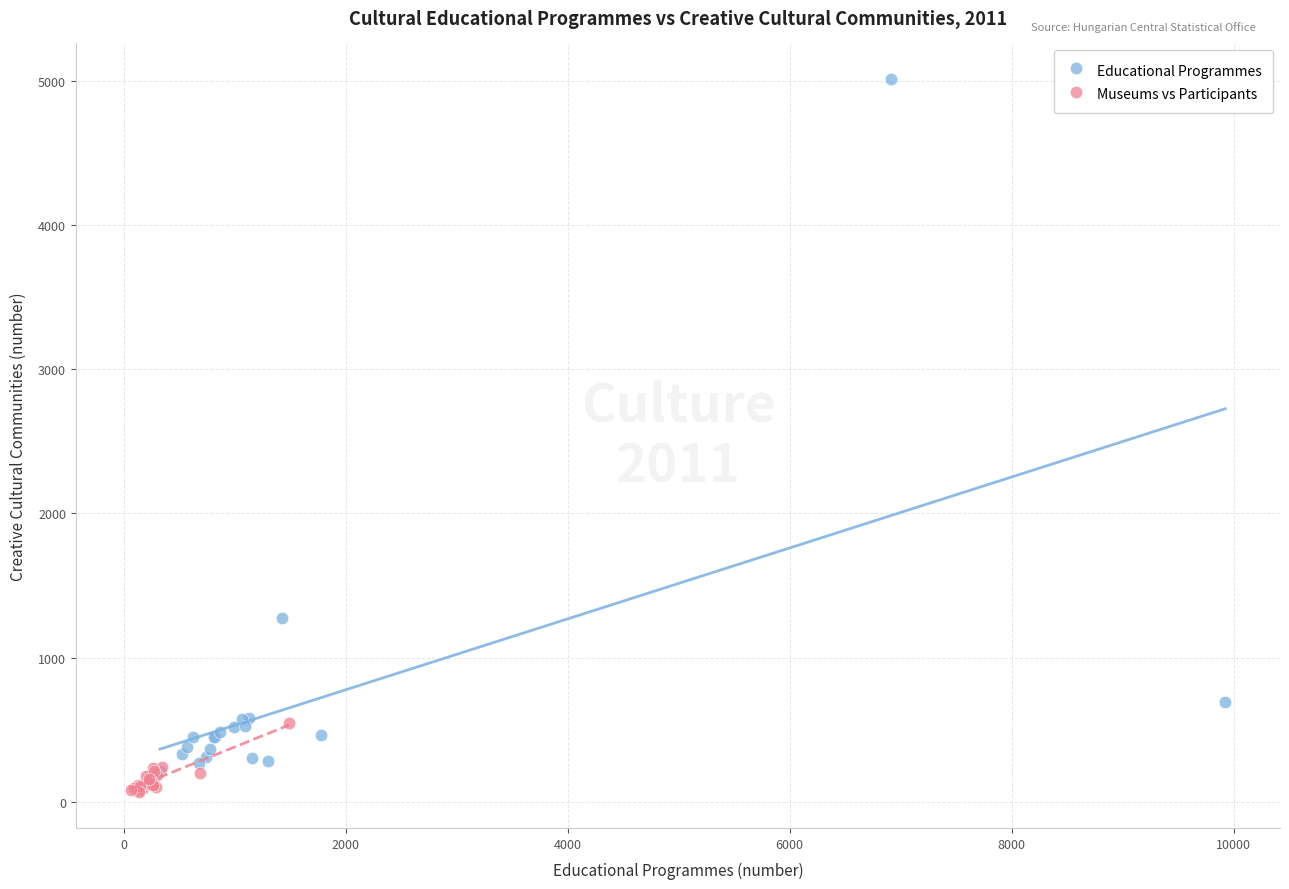

Which series has the largest Y range (max minus min)?

Educational Programmes